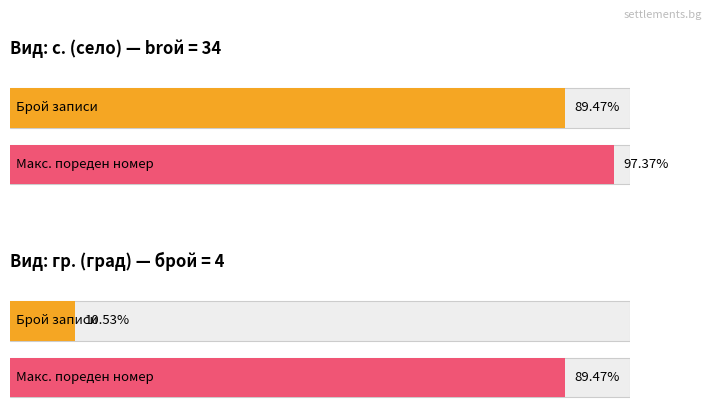

How many series are shown in this chart?

2